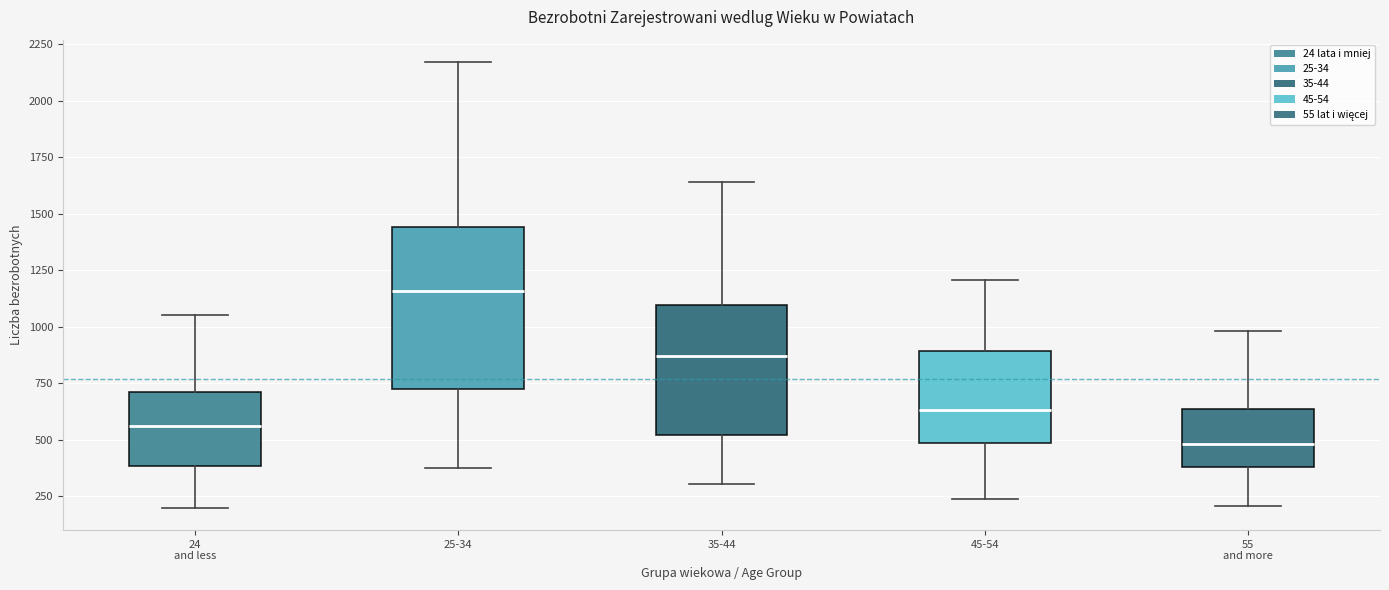

Reading left to right, read every box against the y-axis: the position of its median line, the range the box covers, and the ends of its whiskers. The values are not printed on the chart, so give them approximately, as read against the axis.

24 and less: median 550, box 400 to 700, whiskers 200 to 1050
25-34: median 1150, box 750 to 1450, whiskers 400 to 2150
35-44: median 850, box 500 to 1100, whiskers 300 to 1650
45-54: median 650, box 500 to 900, whiskers 250 to 1200
55 and more: median 500, box 400 to 650, whiskers 200 to 1000